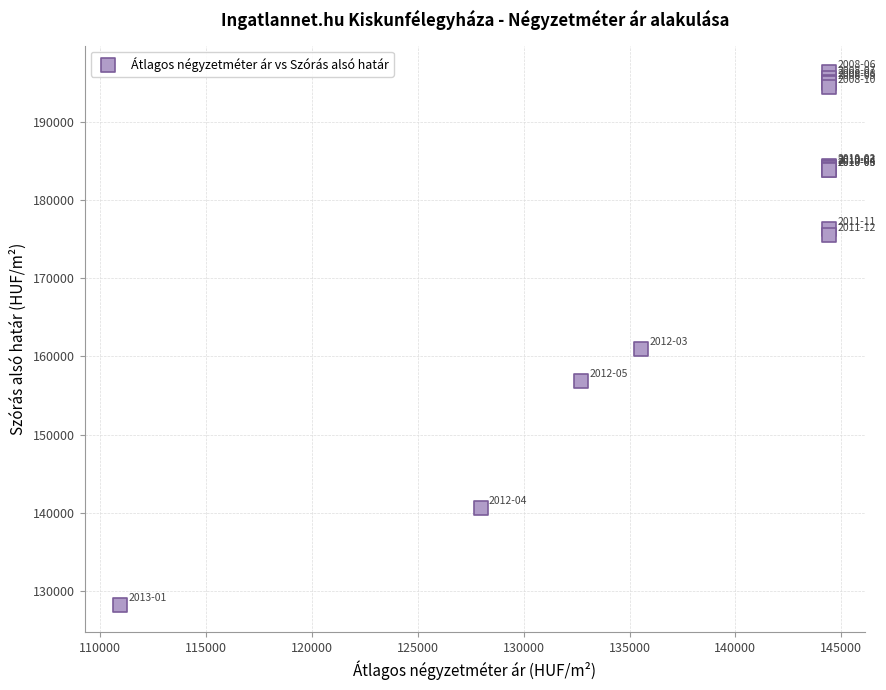

What Y value in the scatter plot is closest to 162274?

160900